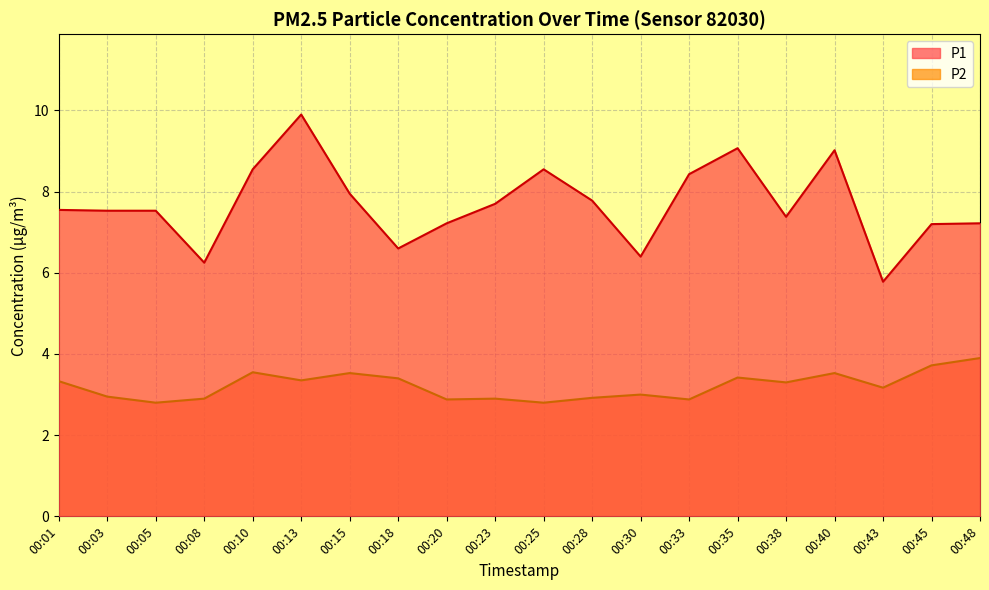

At how many categories does at least one series exceed 3?

20